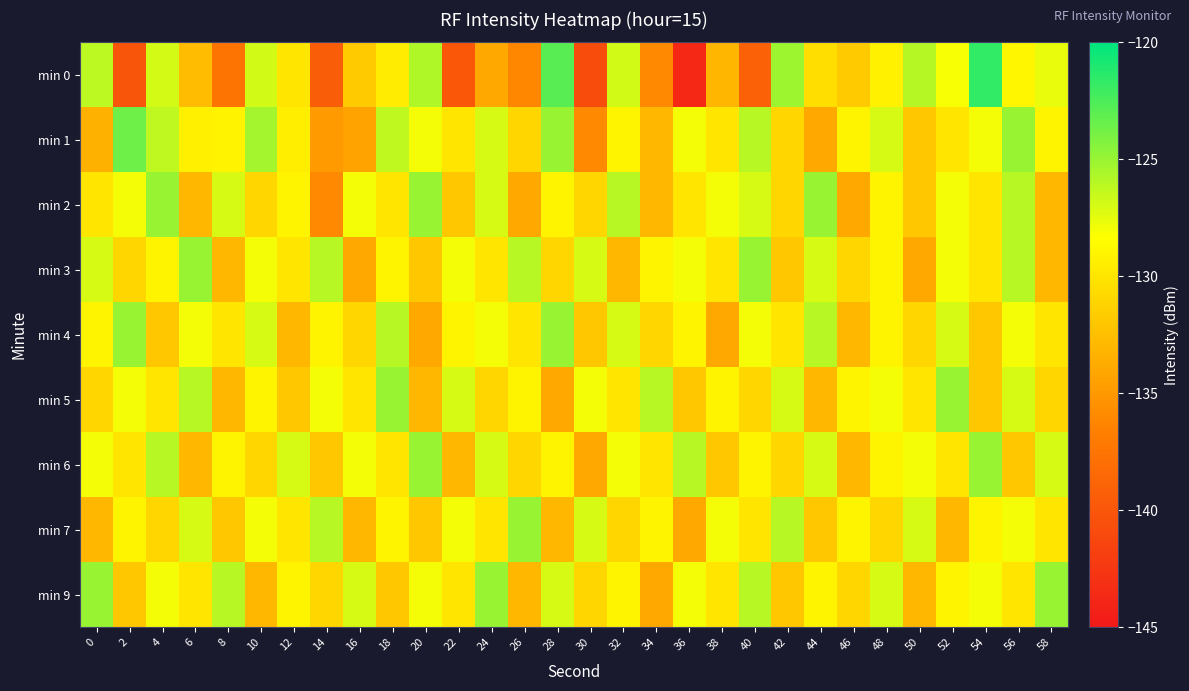

Which category has the lowest value across all series?

36